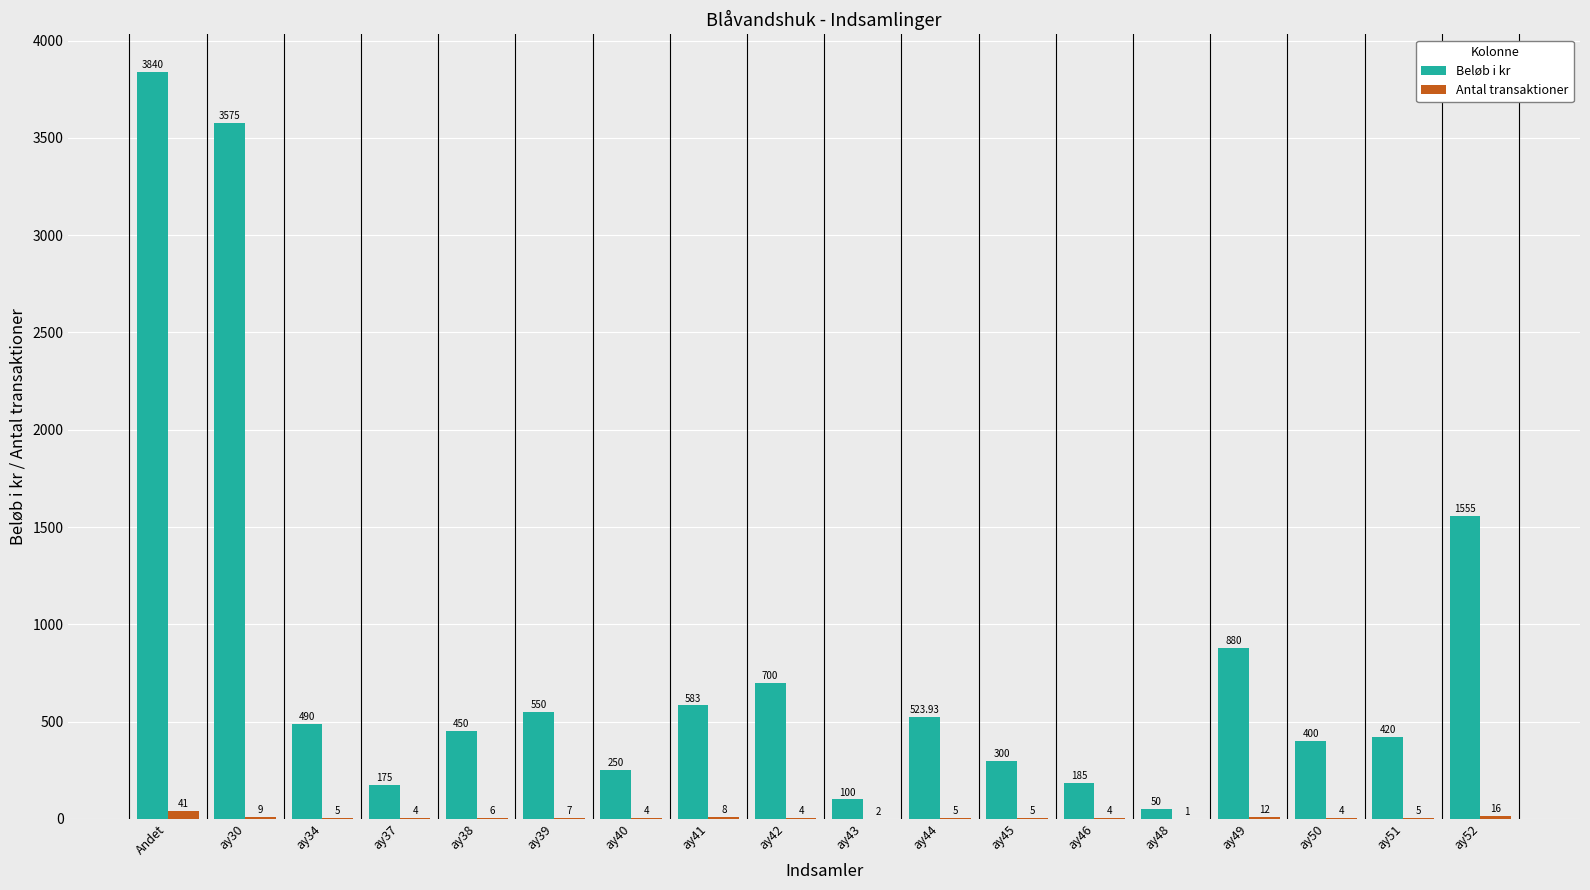

Reading left to right, what are all the values shown in this chart?

Beløb i kr: Andet=3840.0	ay30=3575.0	ay34=490.0	ay37=175.0	ay38=450.0	ay39=550.0	ay40=250.0	ay41=583.0	ay42=700.0	ay43=100.0	ay44=523.9	ay45=300.0	ay46=185.0	ay48=50.0	ay49=880.0	ay50=400.0	ay51=420.0	ay52=1555.0
Antal transaktioner: Andet=41.0	ay30=9.0	ay34=5.0	ay37=4.0	ay38=6.0	ay39=7.0	ay40=4.0	ay41=8.0	ay42=4.0	ay43=2.0	ay44=5.0	ay45=5.0	ay46=4.0	ay48=1.0	ay49=12.0	ay50=4.0	ay51=5.0	ay52=16.0